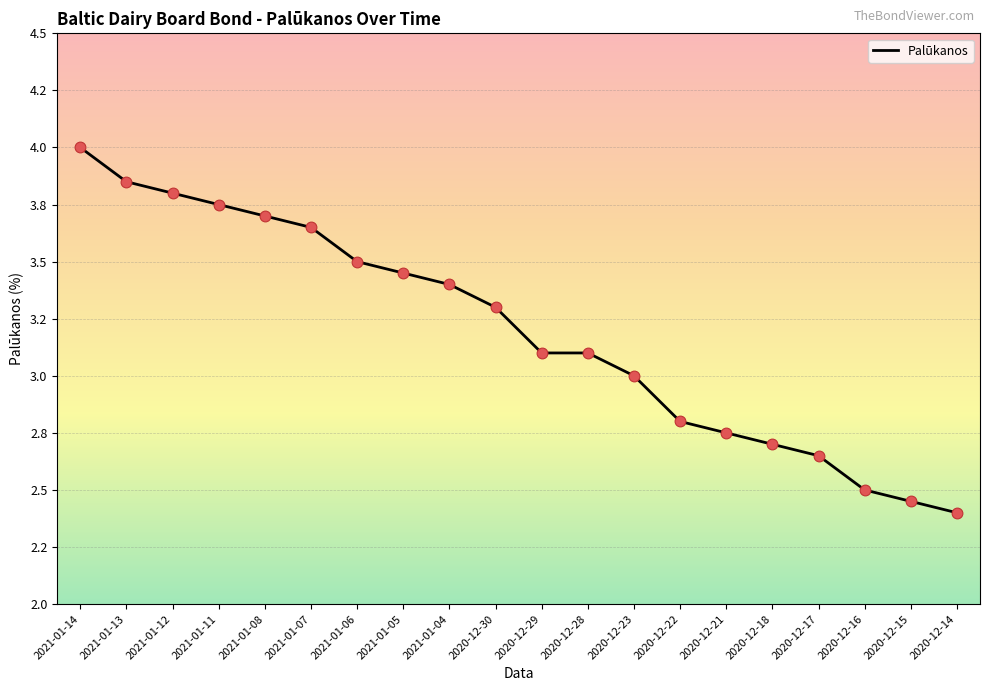

What is the change in value from 2021-01-13 to 2020-12-15?

-1.4